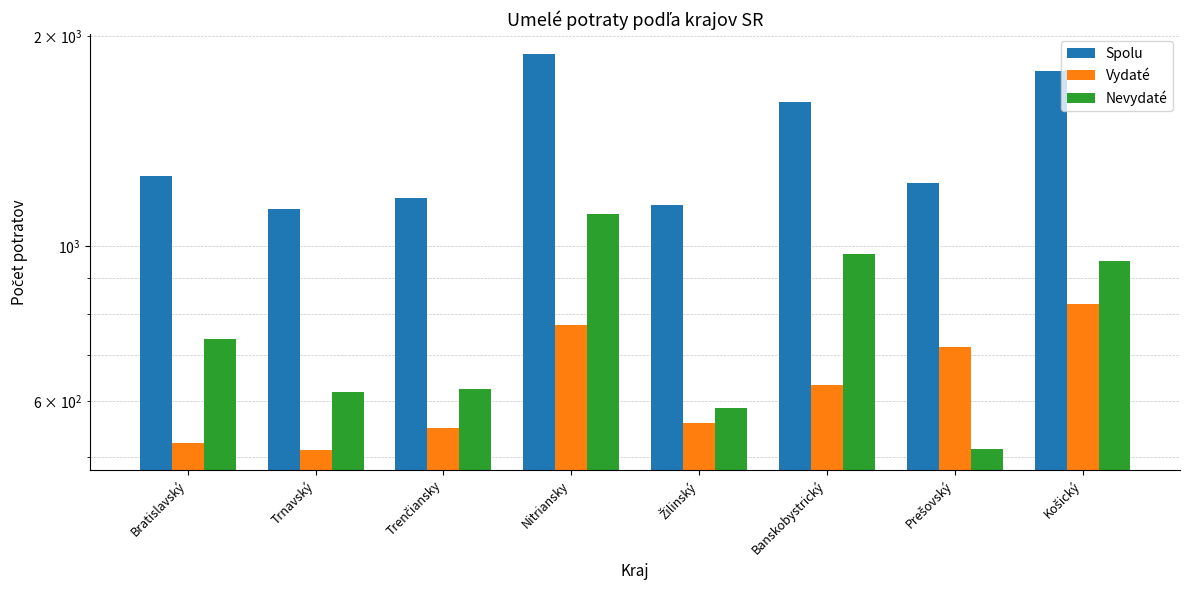

Reading left to right, extract all data points from this chart.

Spolu: Bratislavský=1260	Trnavský=1129	Trenčiansky=1174	Nitriansky=1884	Žilinský=1145	Banskobystrický=1610	Prešovský=1231	Košický=1781
Vydaté: Bratislavský=523	Trnavský=511	Trenčiansky=550	Nitriansky=772	Žilinský=559	Banskobystrický=634	Prešovský=718	Košický=827
Nevydaté: Bratislavský=737	Trnavský=618	Trenčiansky=624	Nitriansky=1112	Žilinský=586	Banskobystrický=976	Prešovský=513	Košický=954